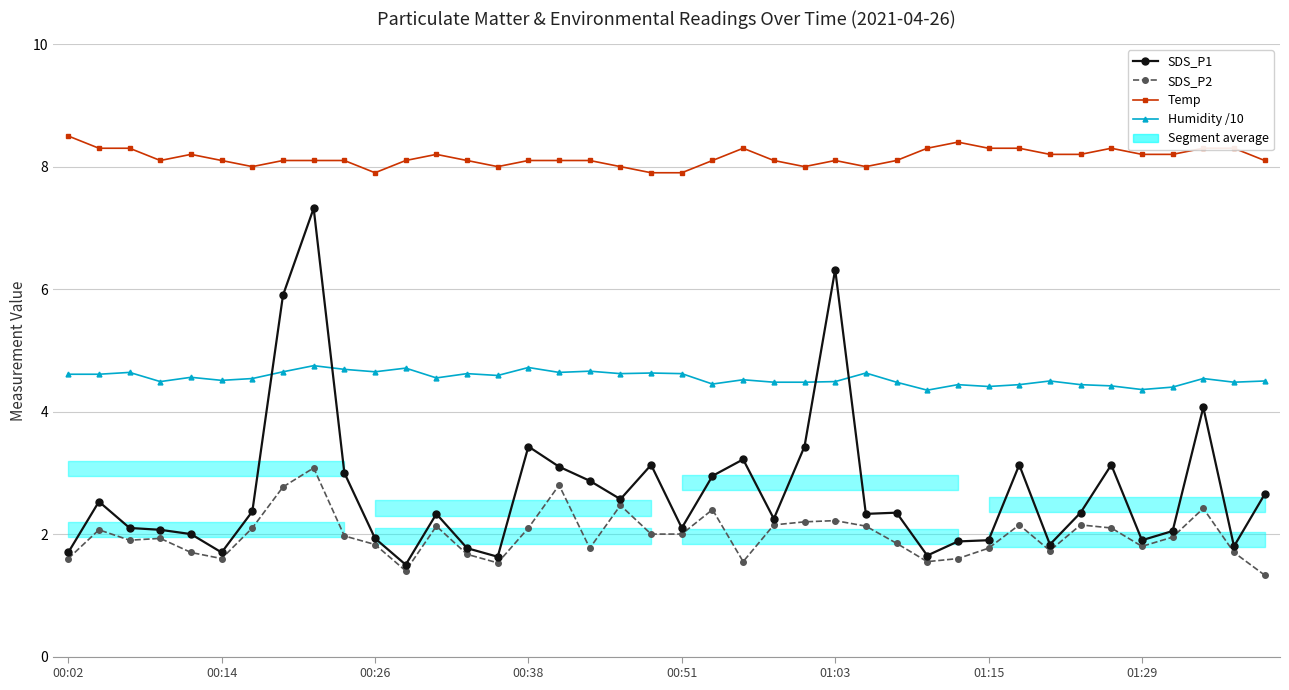

At which label is SDS_P2 closest to 2?

19